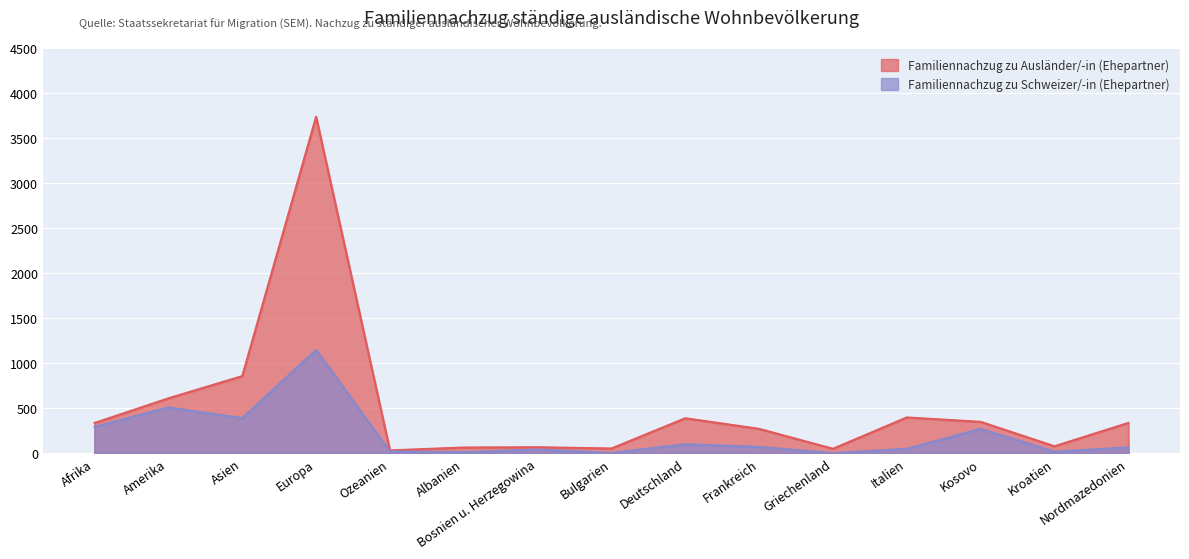

Which series has the largest total across all categories?

Familiennachzug zu Ausländer/-in (Ehepartner)